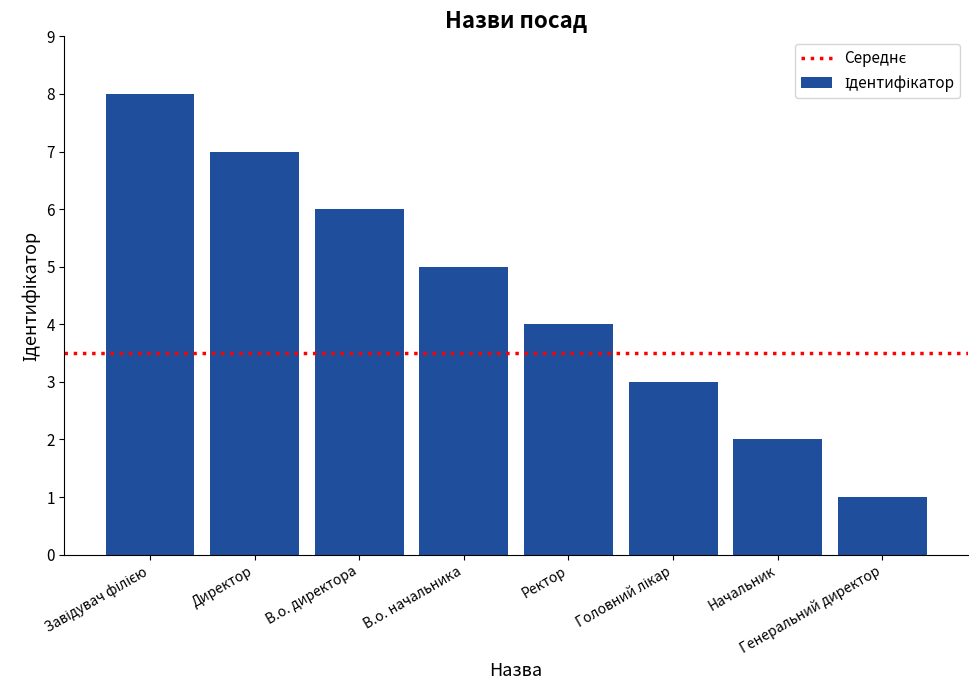

What value does the data have at В.о. директора?

6